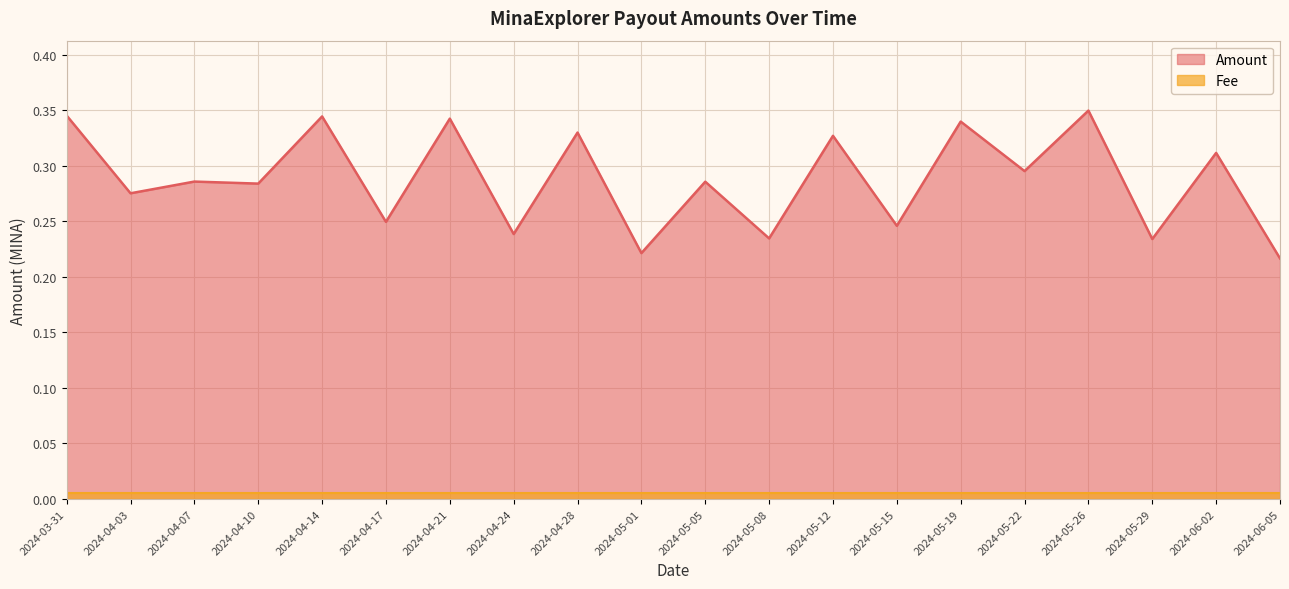

Which series has the widest spread of values?

Amount